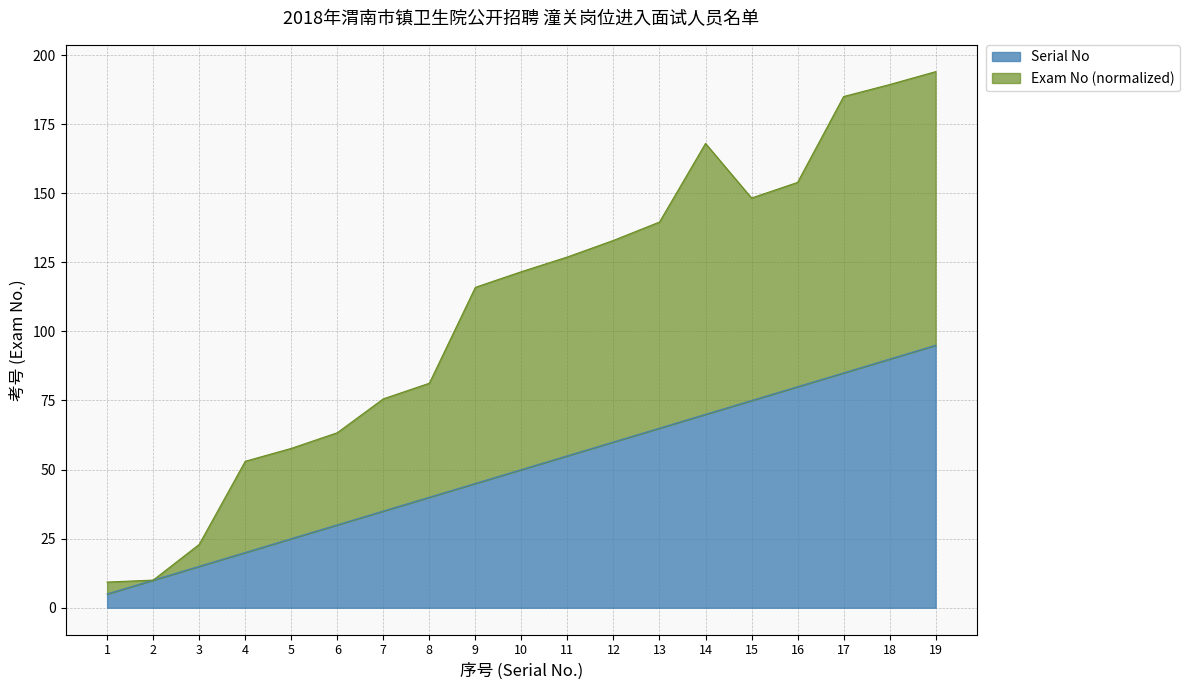

What are all the series names shown in the legend?

Serial No, Exam No (normalized)